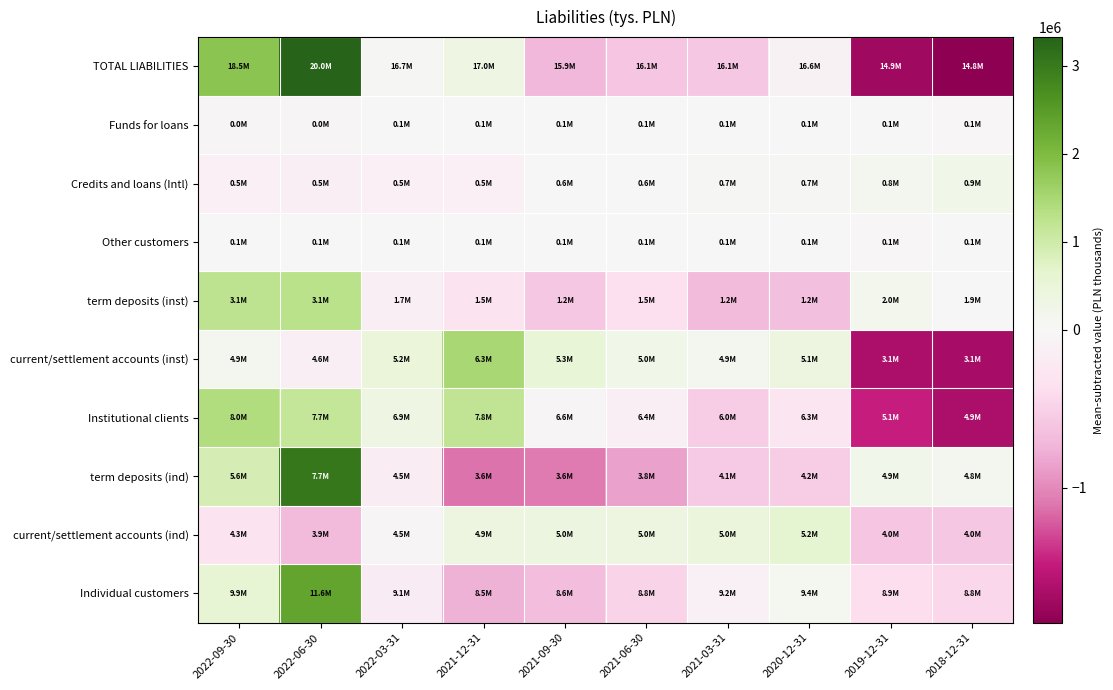

What is the spread (max minus min) of values at 2021-12-31?

2629598.7